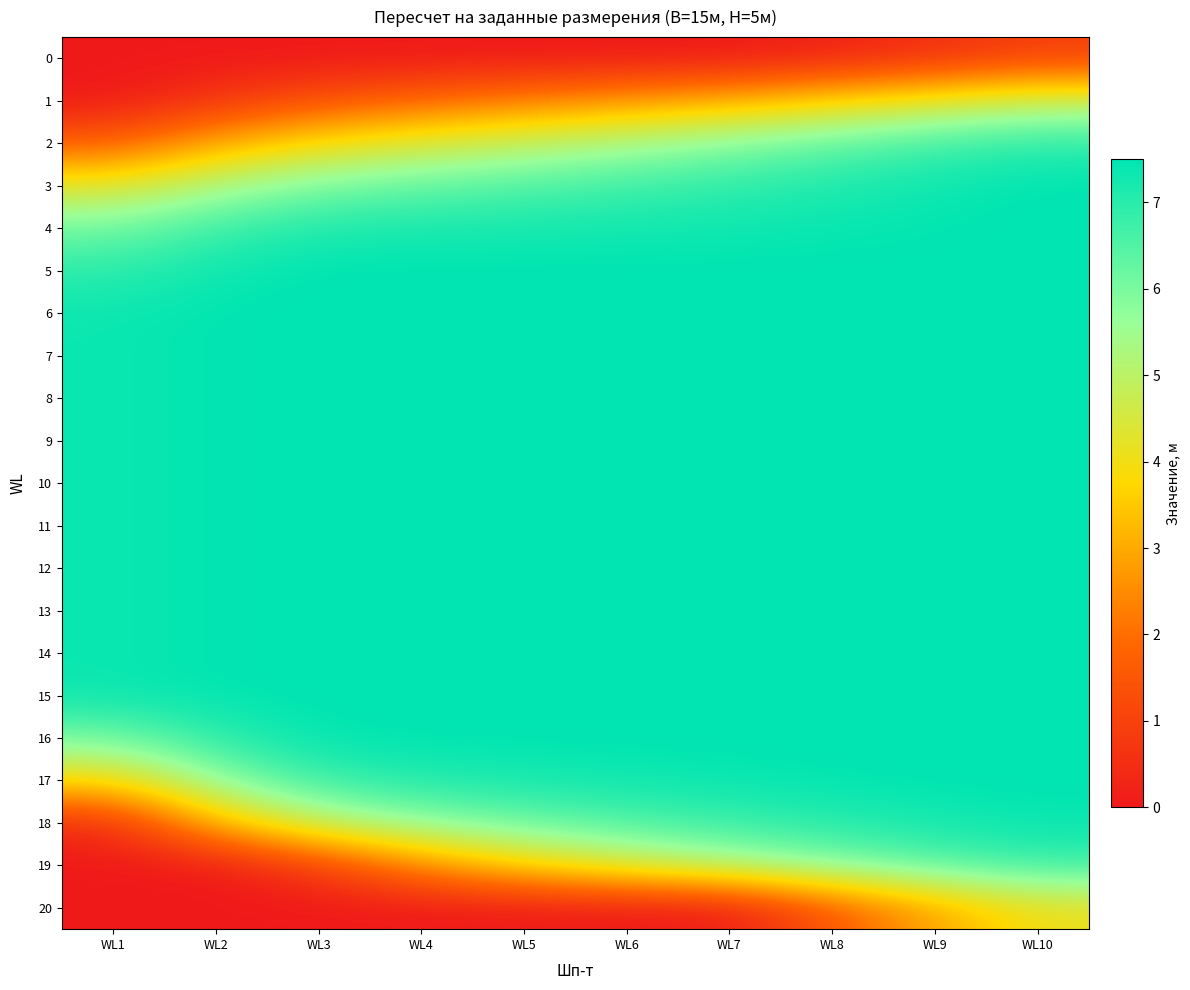

What is the spread (max minus min) of values at WL10?

6.6